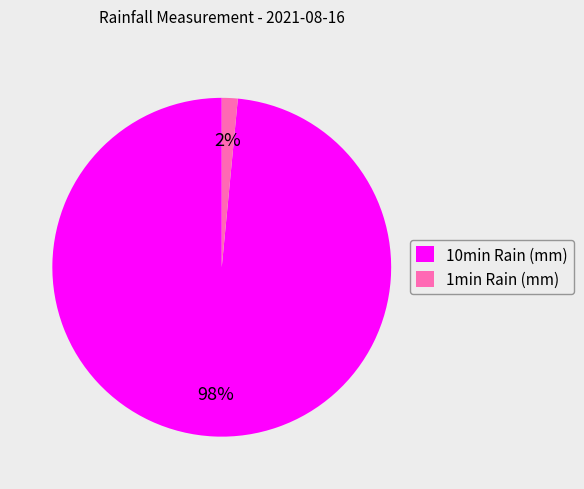

Rank the categories by value from highest to lowest.

10min Rain (mm), 1min Rain (mm)